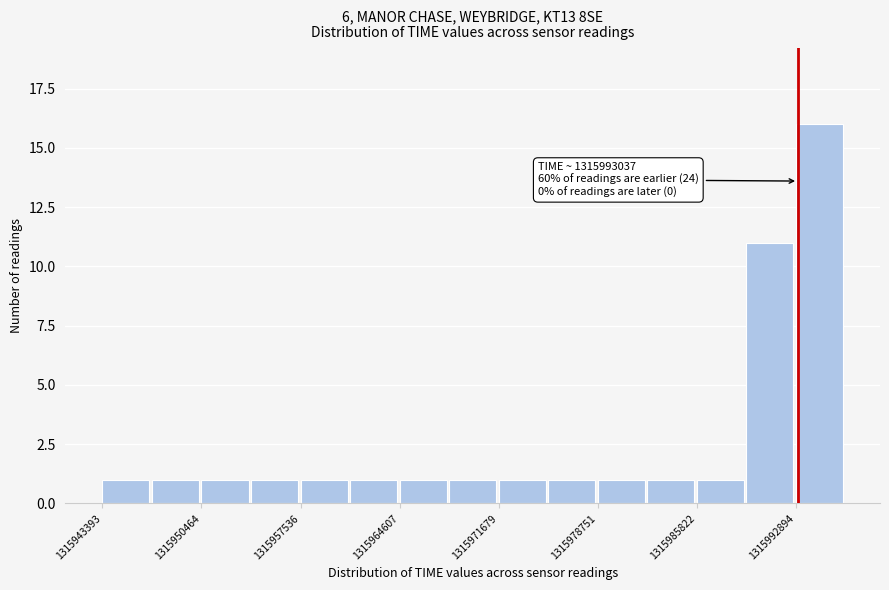

Read against the x-axis, roughly where is the centre of the tallest bar?

1315995000